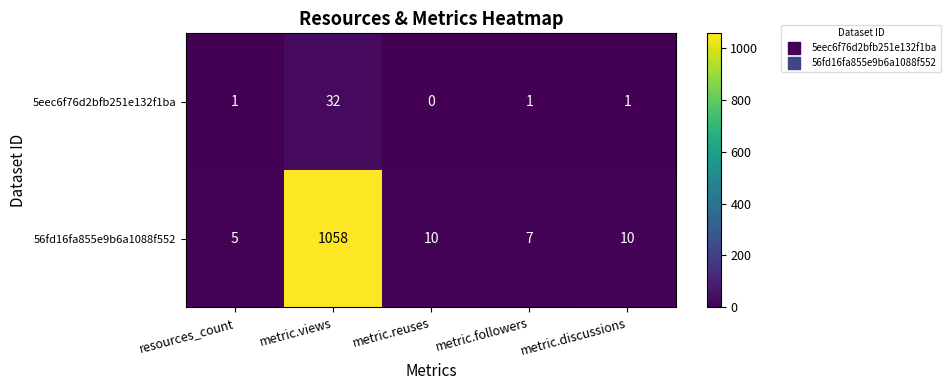

What is the greatest value displayed?

1058